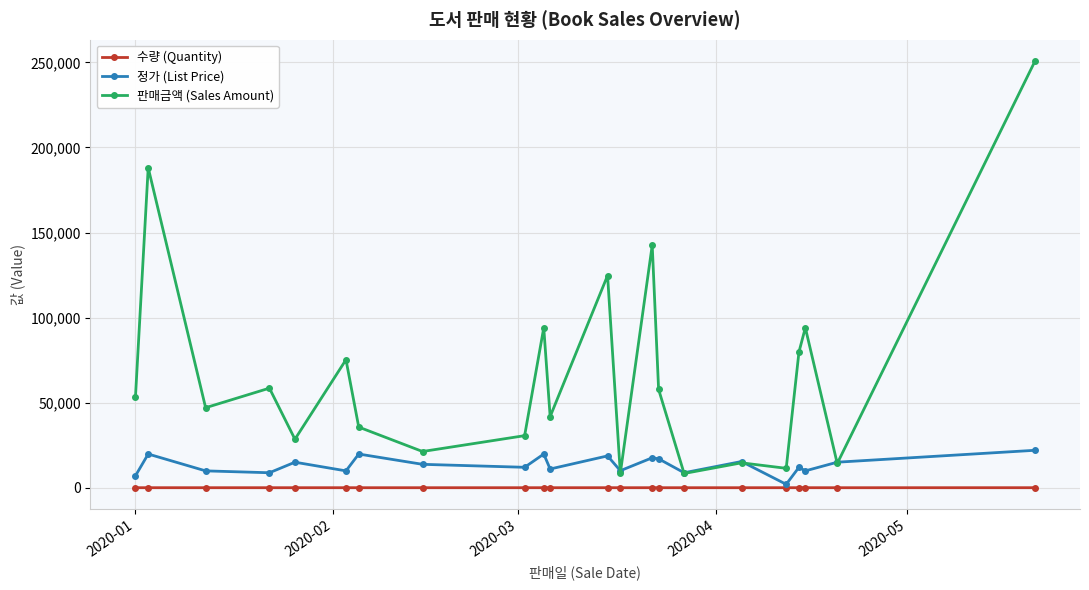

Rank the series by their maximum value, from highest to lowest.

판매금액 (Sales Amount), 정가 (List Price), 수량 (Quantity)